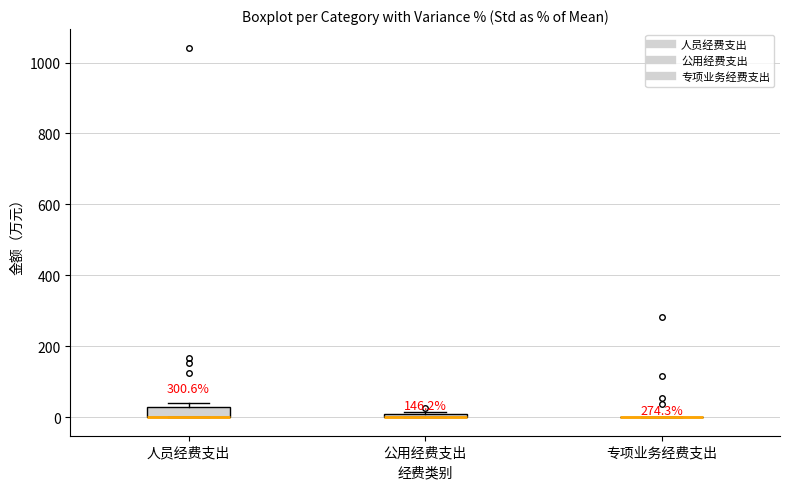

Where is the lower edge of the box for 人员经费支出 on the y-axis? The values are not printed on the chart, so give them approximately, as read against the axis.

0